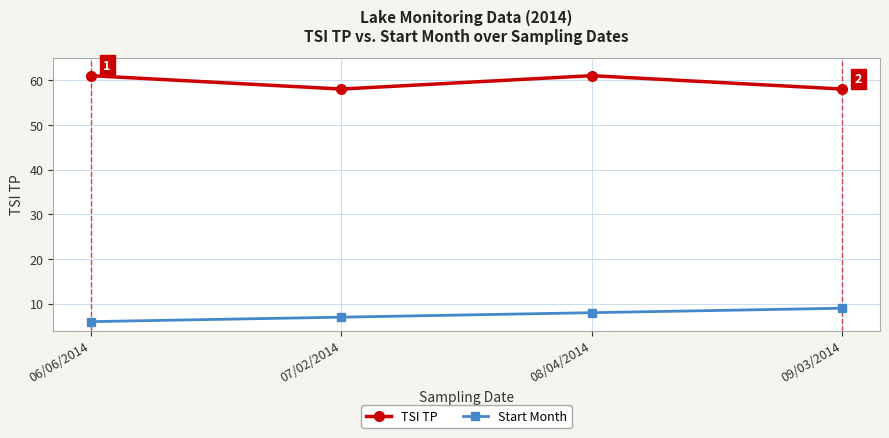

What is the lowest value of the TSI TP series?

58